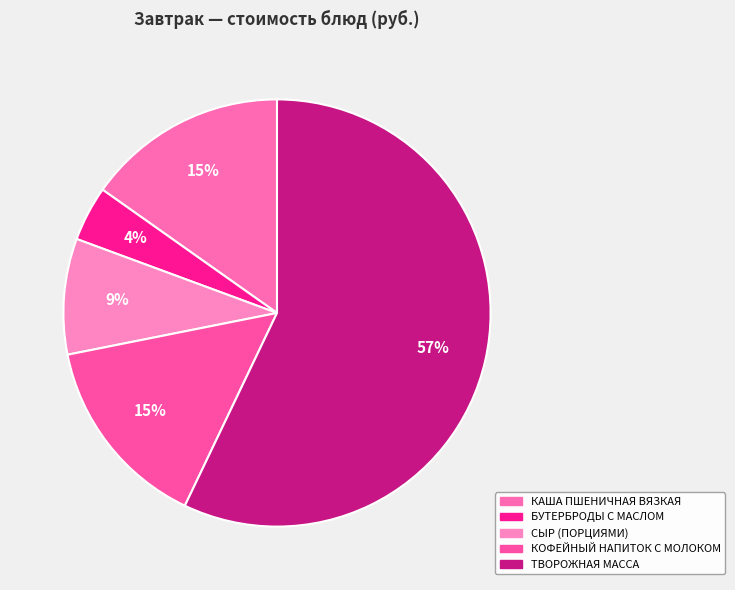

Which has a higher value, ТВОРОЖНАЯ МАССА or БУТЕРБРОДЫ С МАСЛОМ?

ТВОРОЖНАЯ МАССА